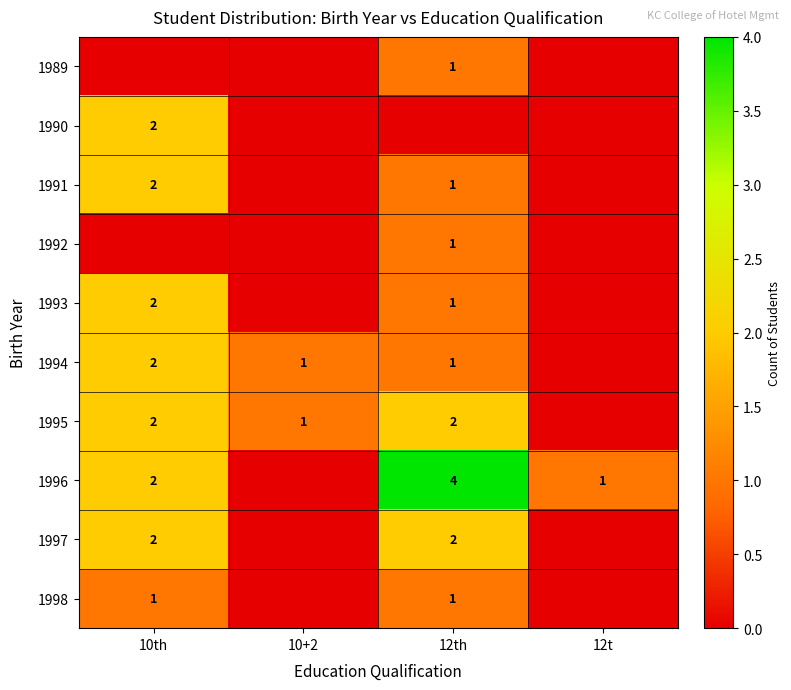

The 1992 series shows 1 at 12th. True or false?

True